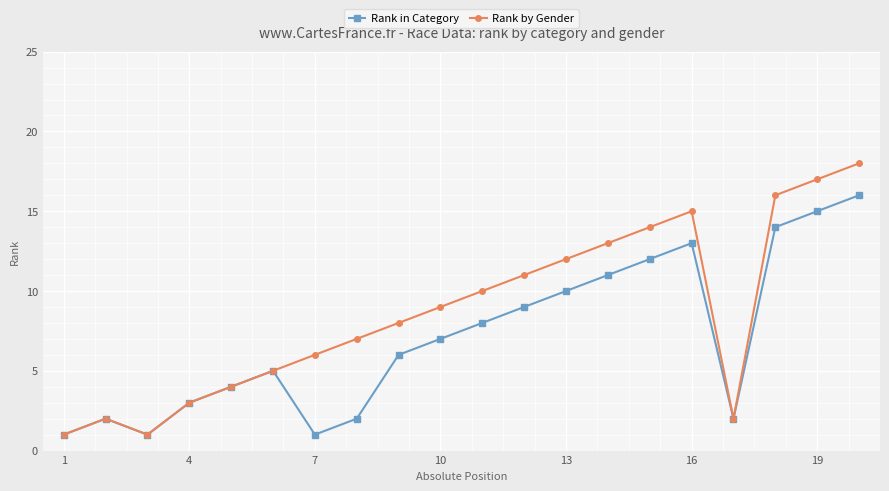

Does the chart have visible grid lines?

Yes